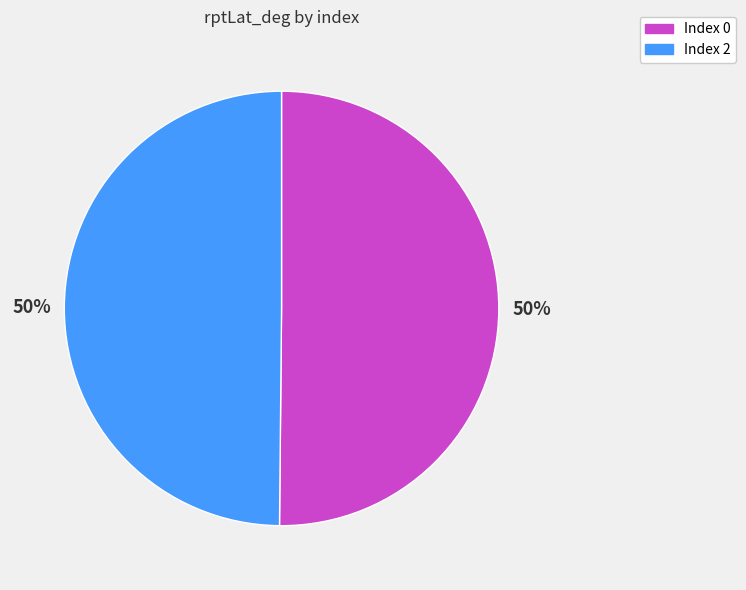

What is the ratio of the value at Index 2 to the value at Index 0?

1.0